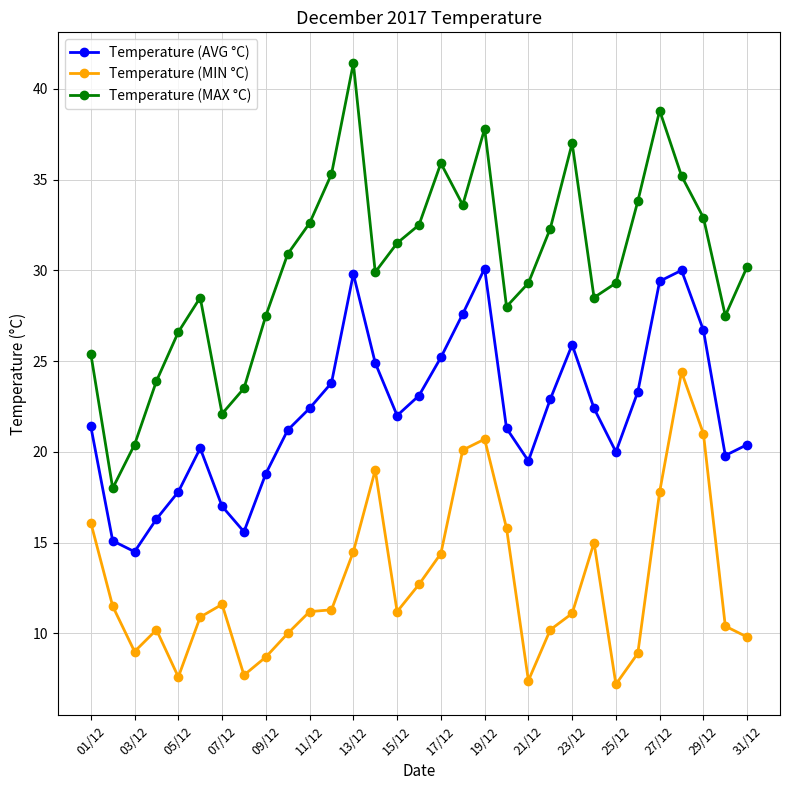

What is the value of the Temperature (MIN °C) point at the 4th from the left?

10.2